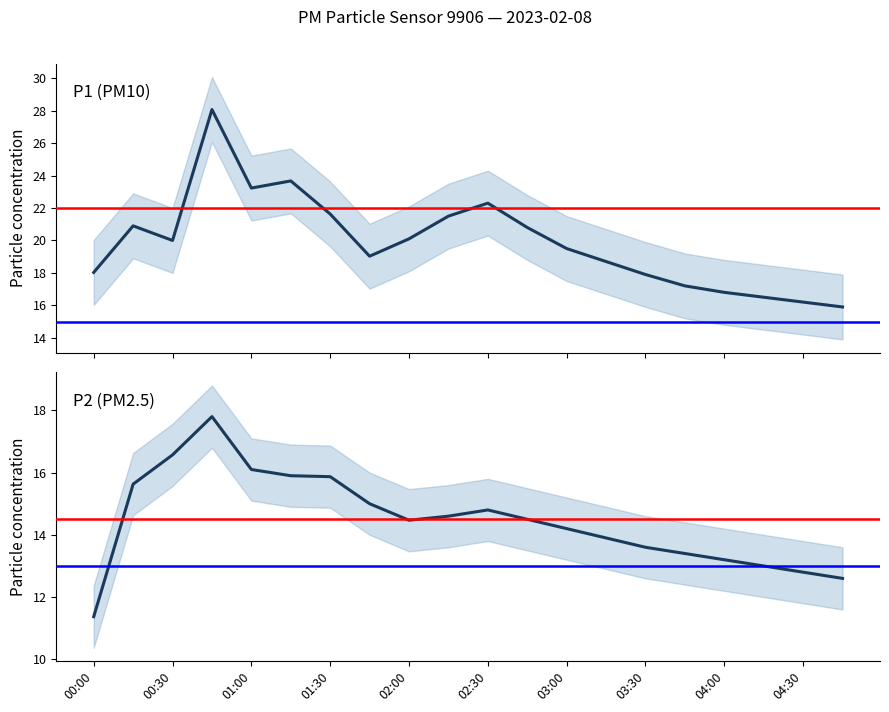

Which series has the largest range (max minus min)?

P1